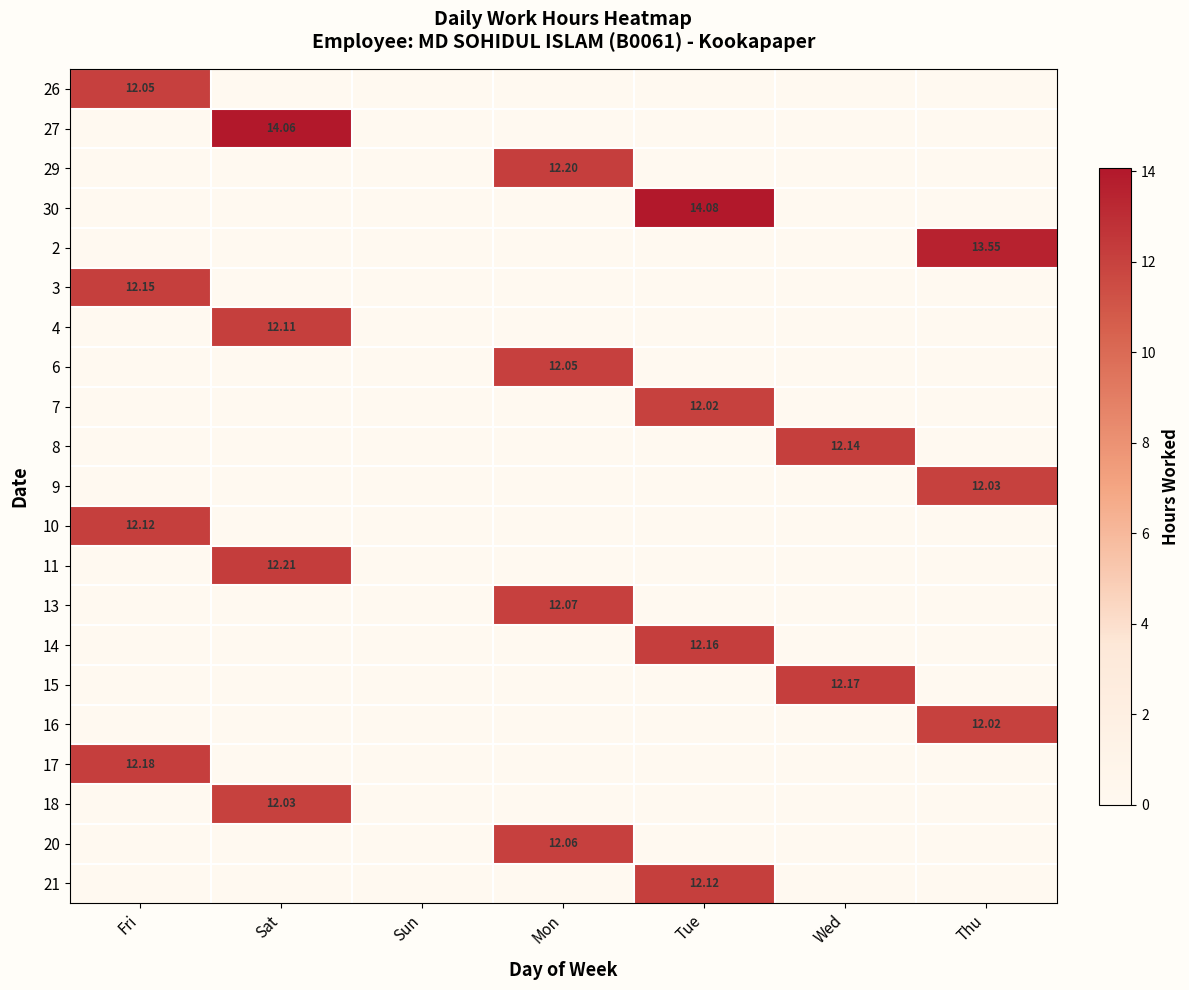

What is the difference between the maximum and minimum values in the 3 series?

12.2